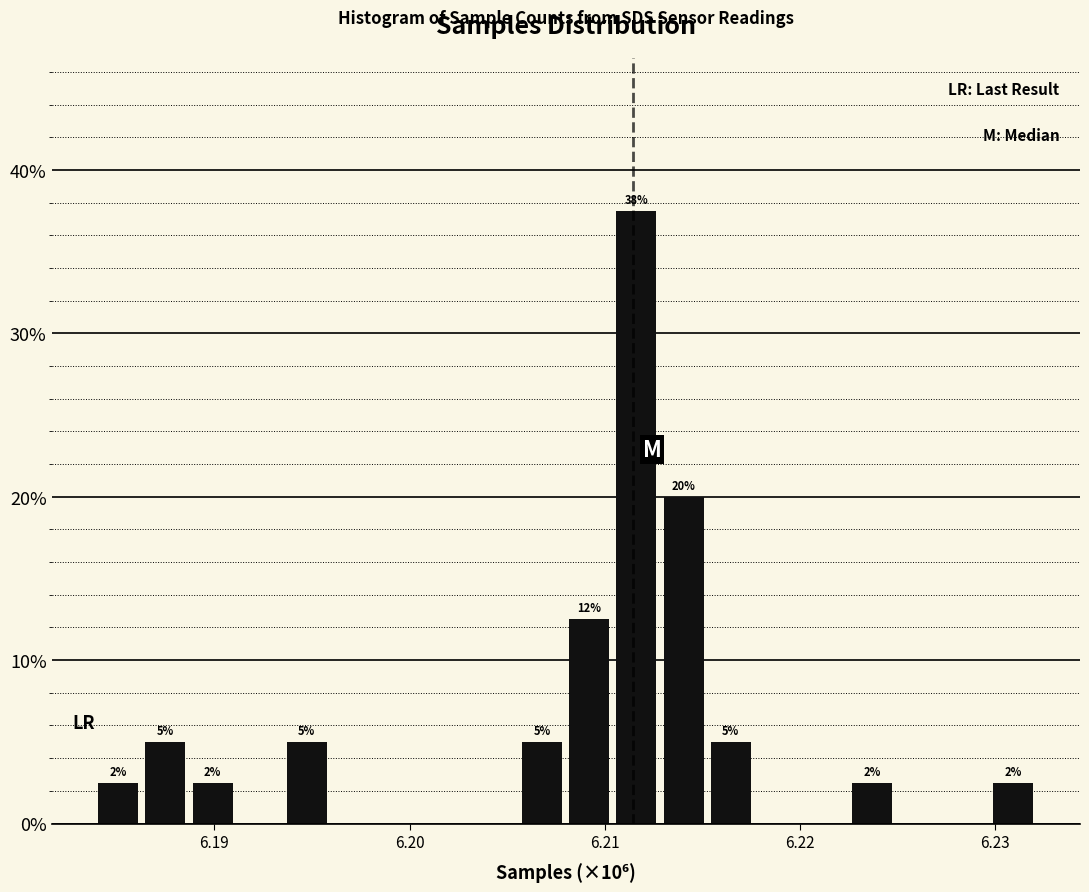

Read against the x-axis, roughly where is the centre of the tallest bar?

6.212